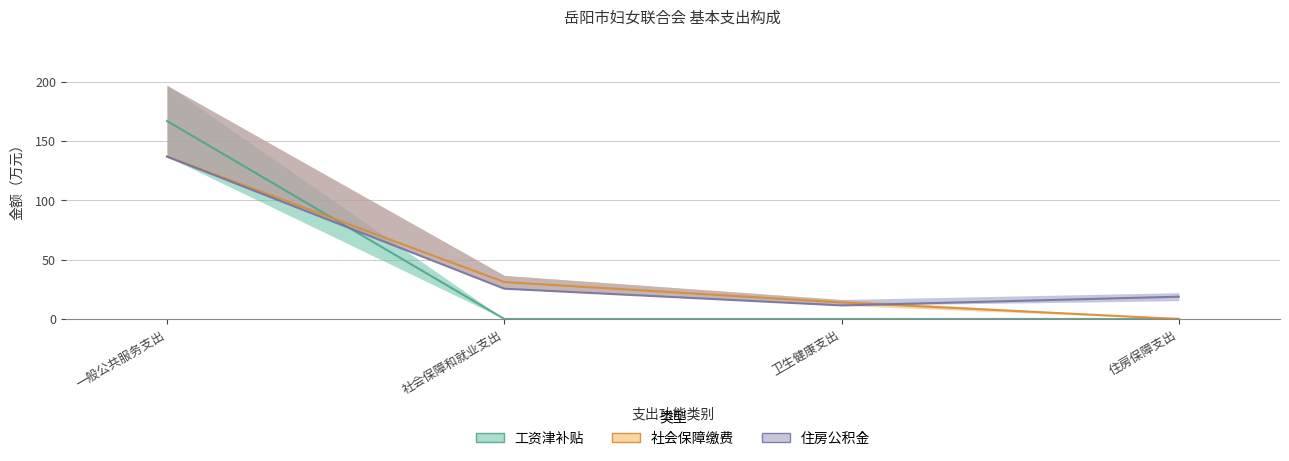

The value of 工资津补贴 at 社会保障和就业支出 is 0.0. True or false?

True